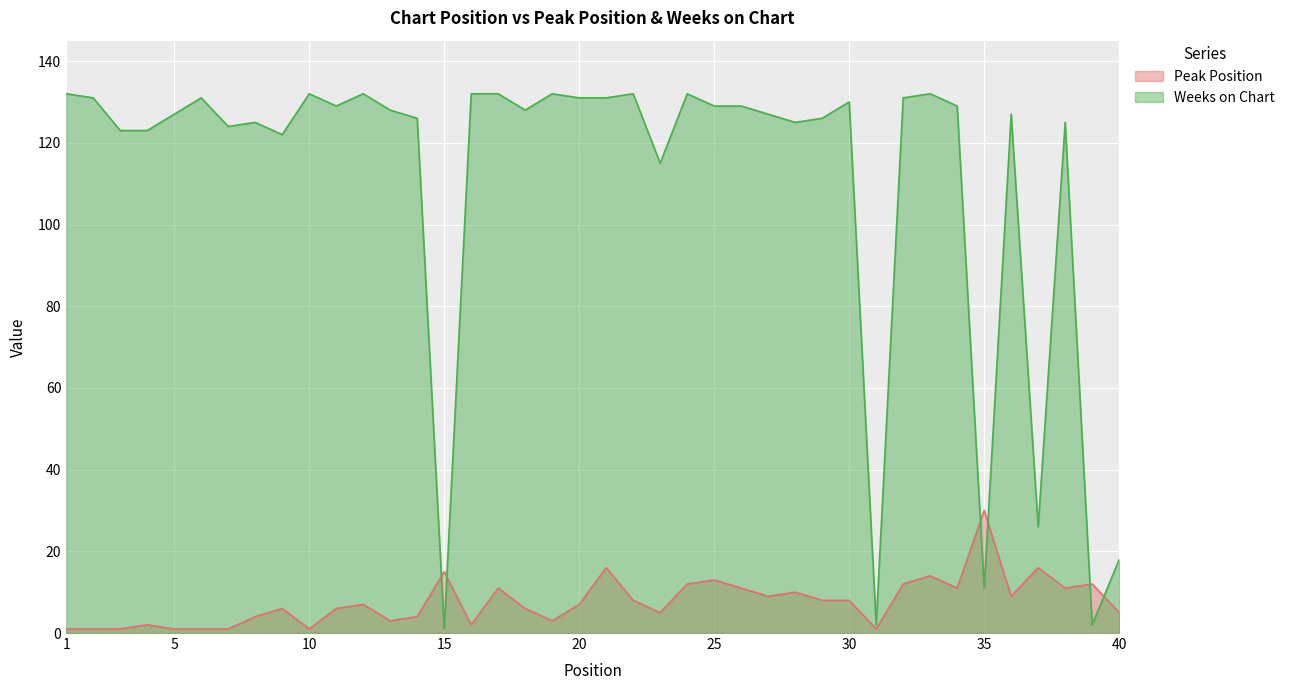

The value of Weeks on Chart at 2 is 222. True or false?

False